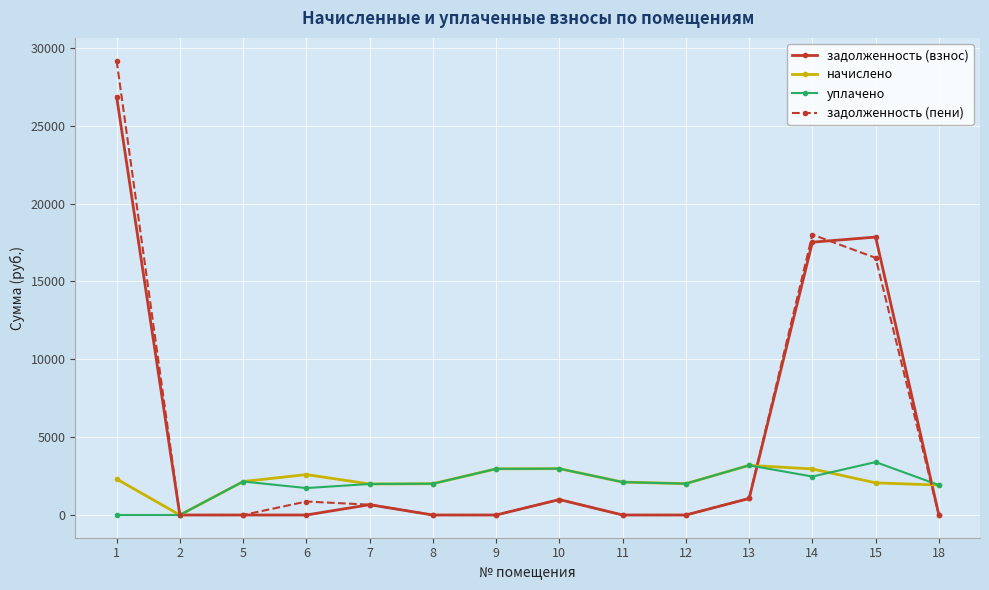

Is the value of задолженность (взнос) at 15 greater than the value of задолженность (пени) at 13?

Yes